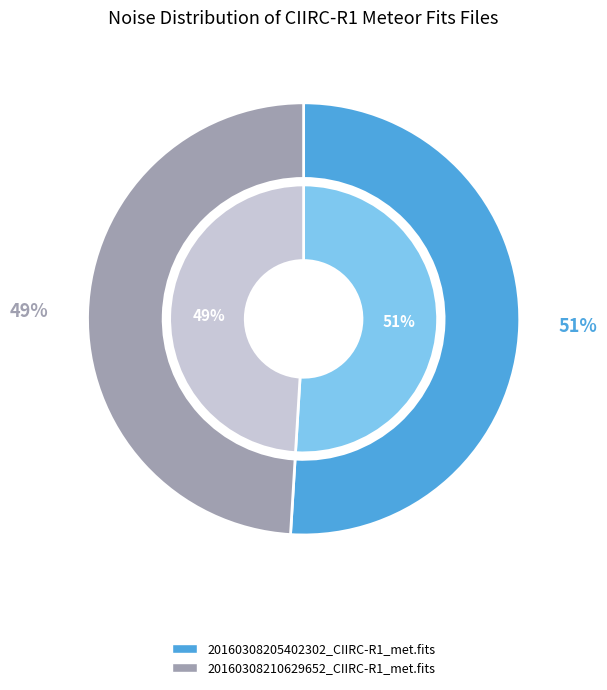

The 20160308205402302_CIIRC-R1_met.fits slice represents 58% of the pie. True or false?

False